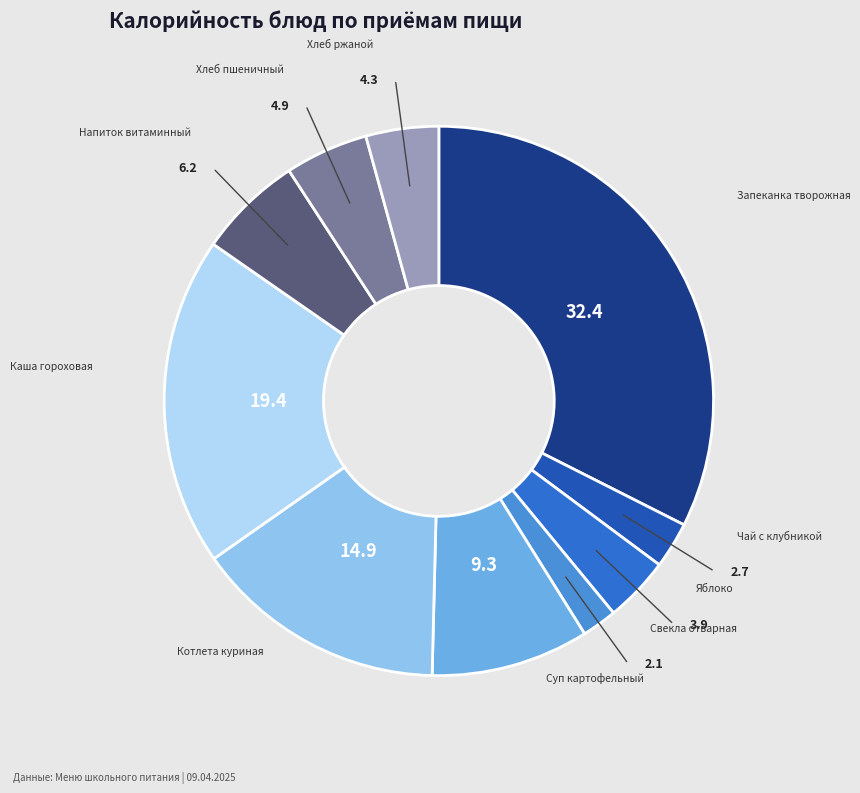

How many segments does this pie chart have?

10